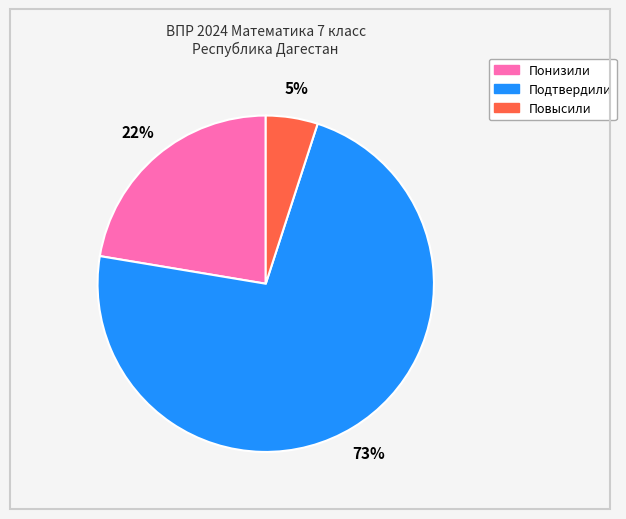

Does Подтвердили represent more than half of the total?

Yes